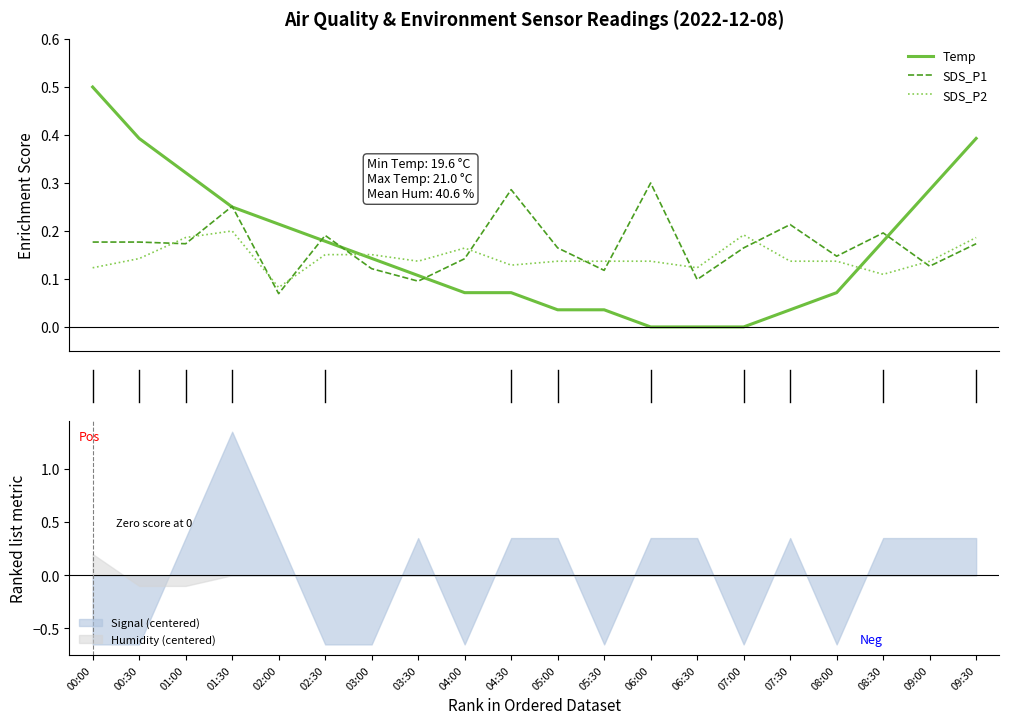

Count the number of data series in this chart.

3